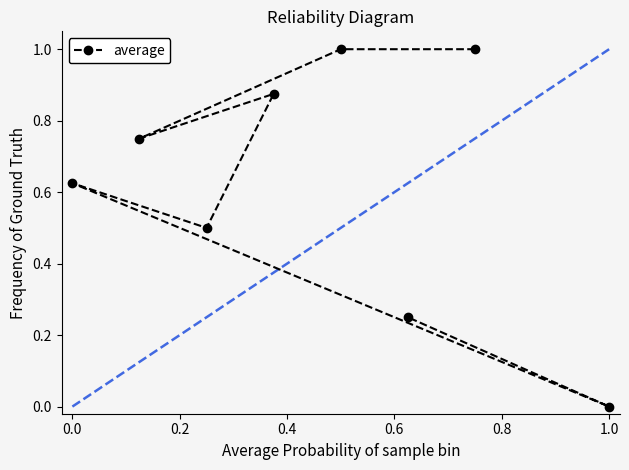

What is the value of the 8th point from the left?

0.2